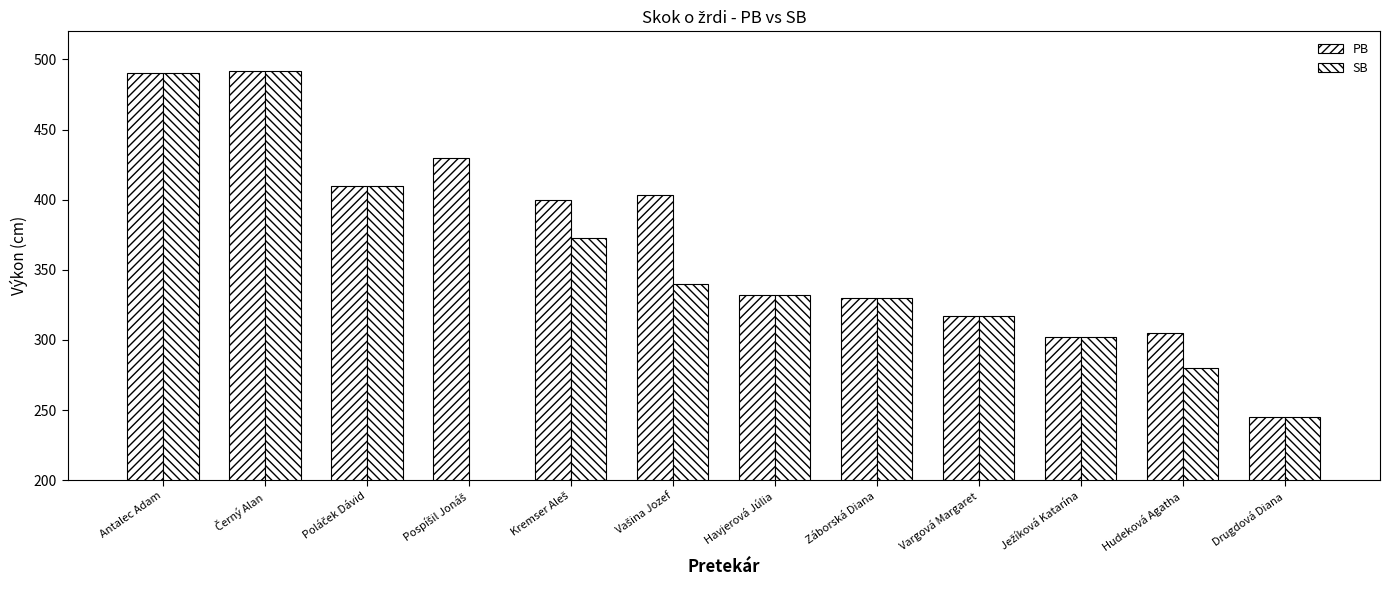

Count the number of categories in the chart.

12